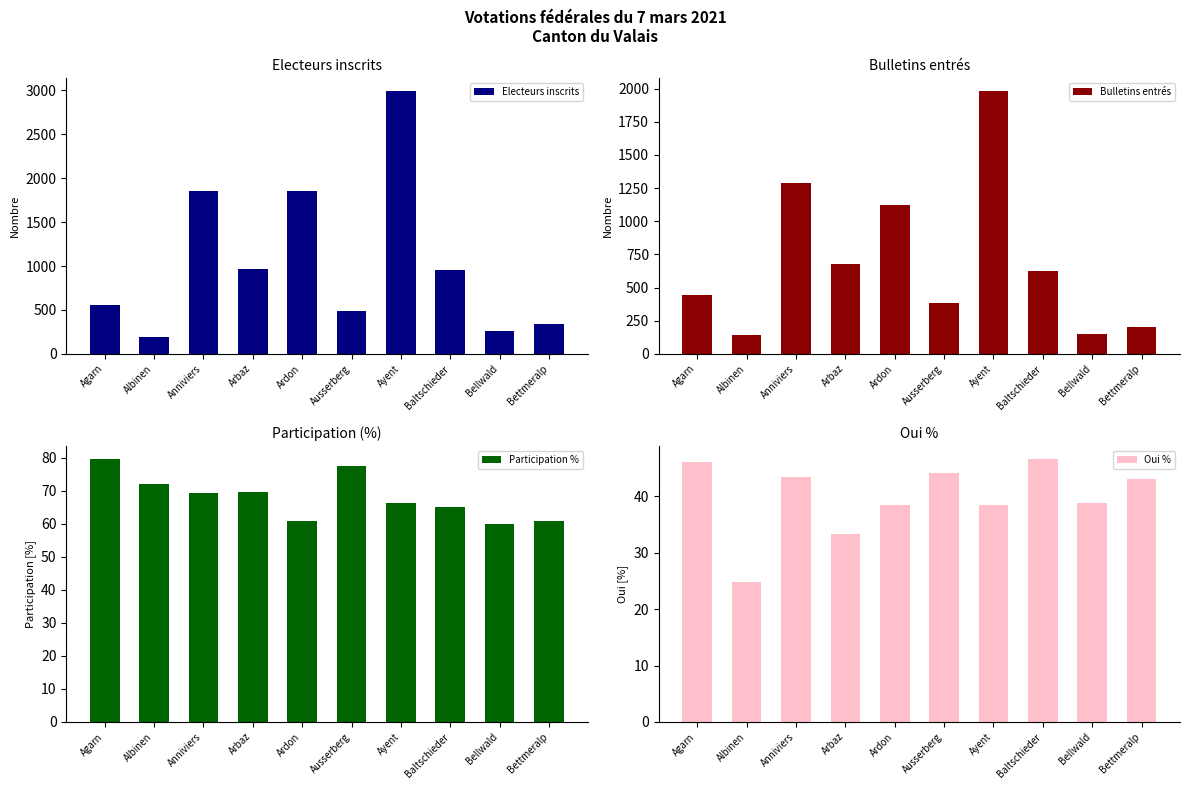

Where does the Oui % series first go above 43?

Agarn